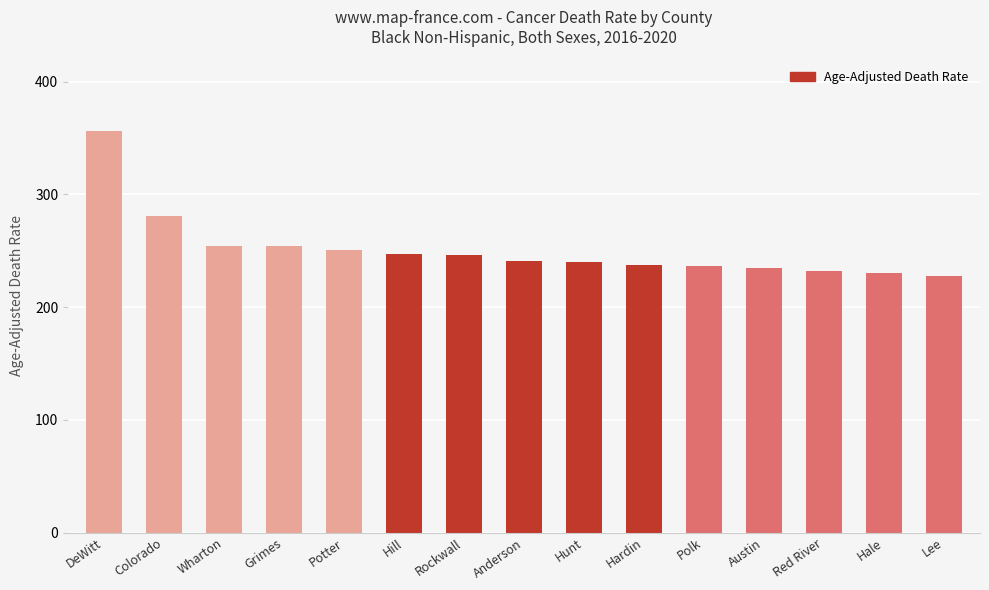

What is the change in value from Potter to Hill?

-3.3